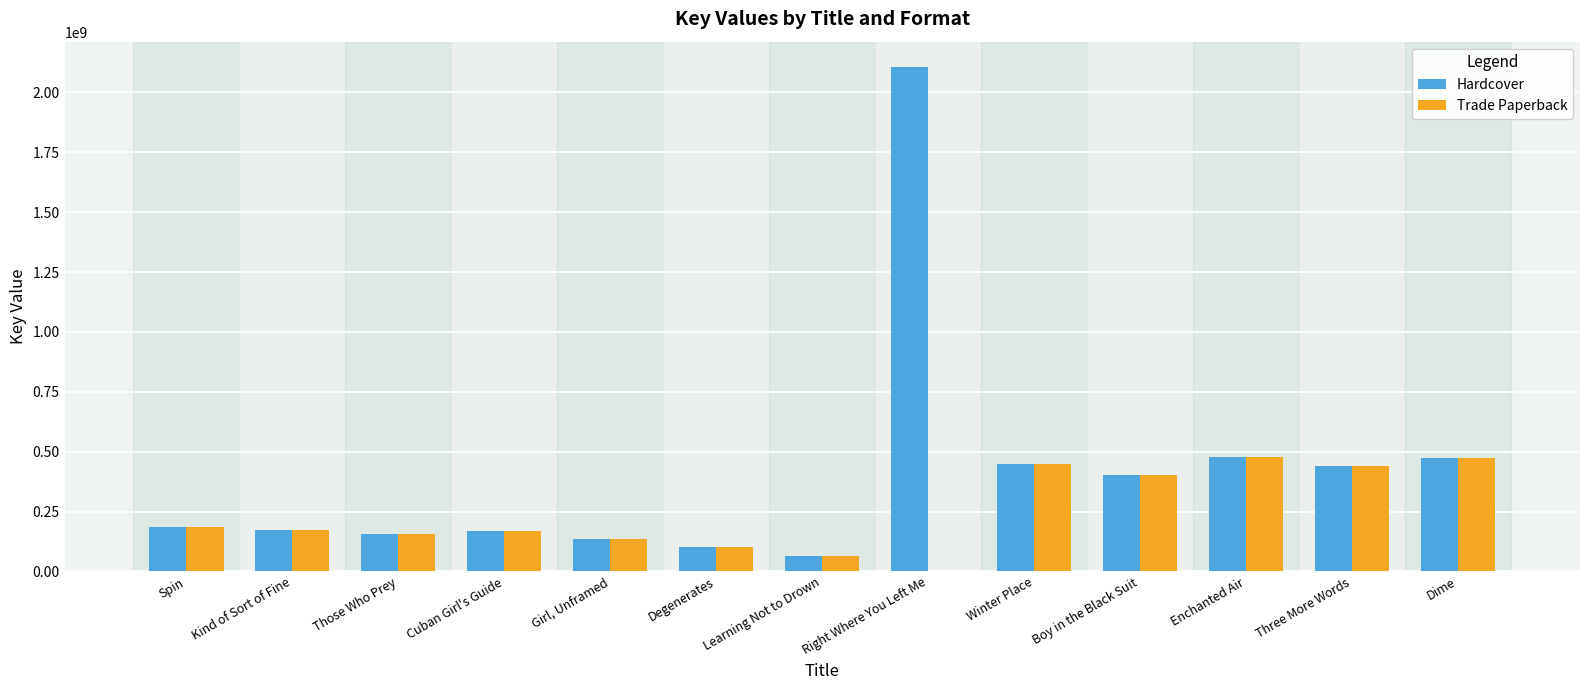

Which series has the largest range (max minus min)?

Hardcover